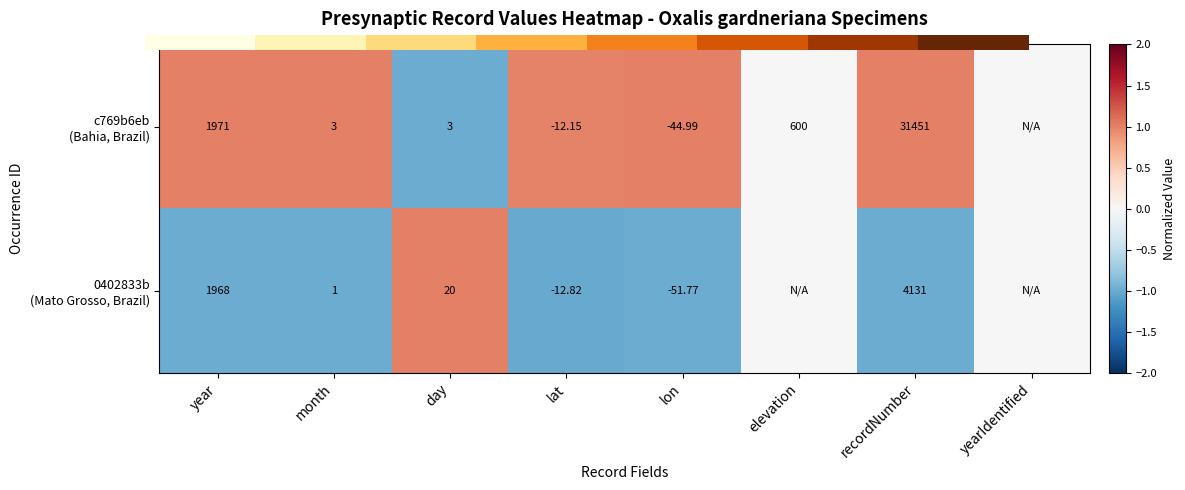

At which label is 0402833b (Mato Grosso, Brazil) closest to 0?

elevation